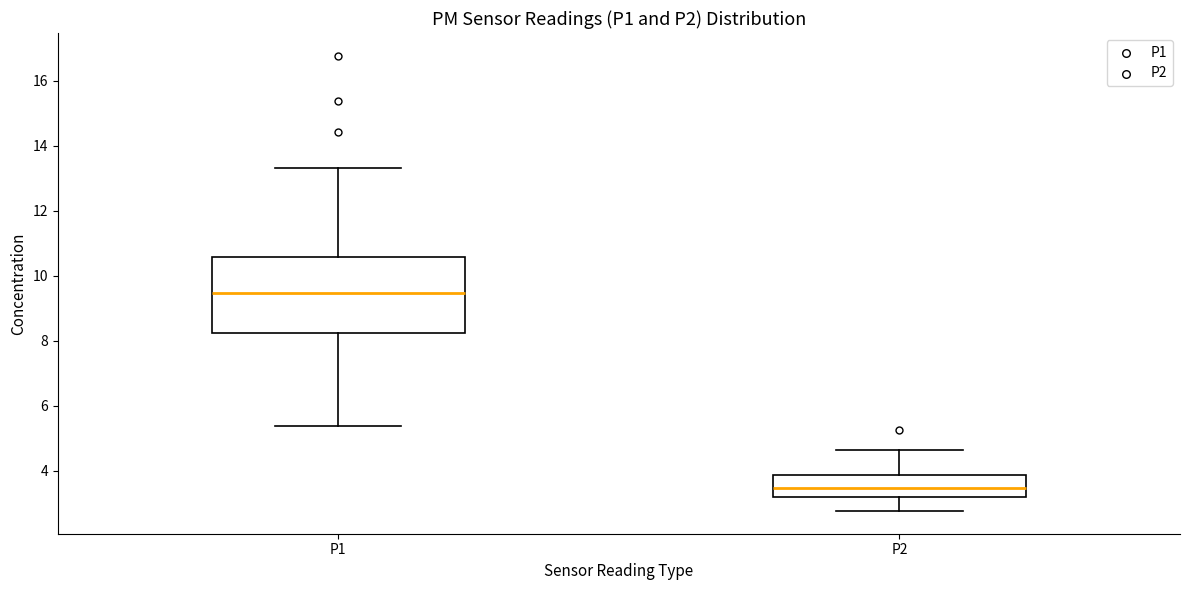

Which box's median line is the lowest?

P2